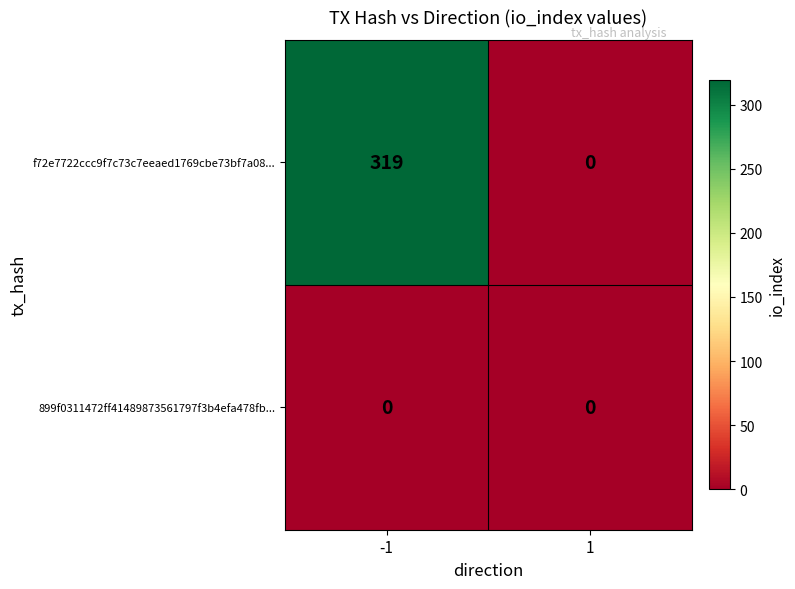

True or false: f72e7722ccc9f7c73c7eeaed1769cbe73bf7a08... has a value of 0 at 1.

True